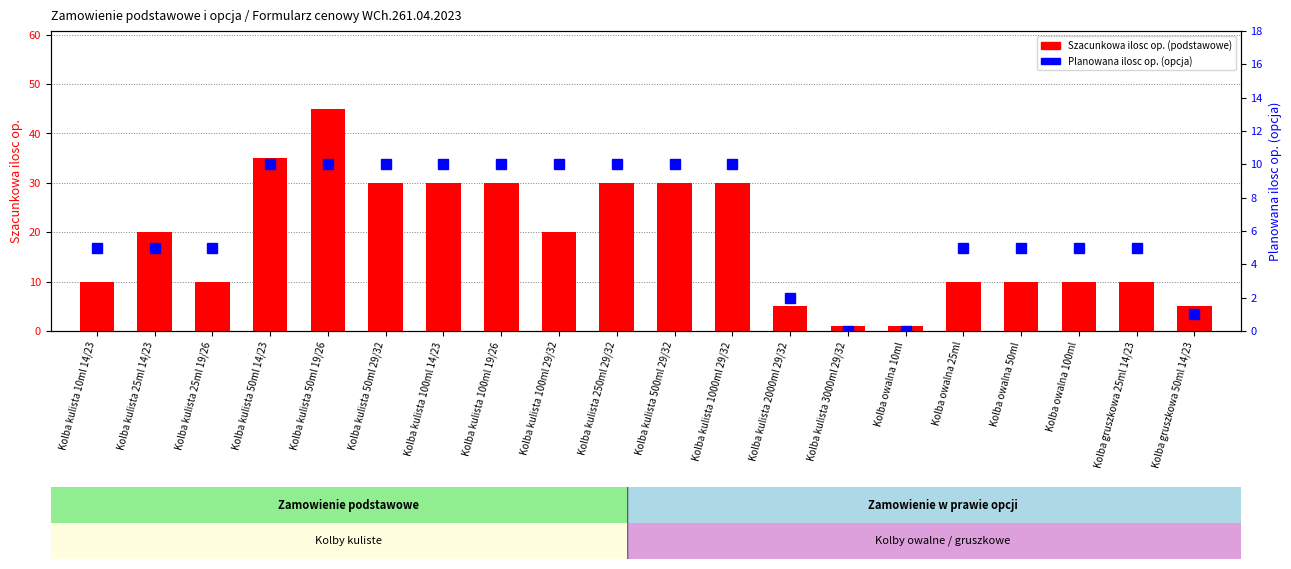

Which series has the widest spread of values?

Szacunkowa ilosc op. (podstawowe)